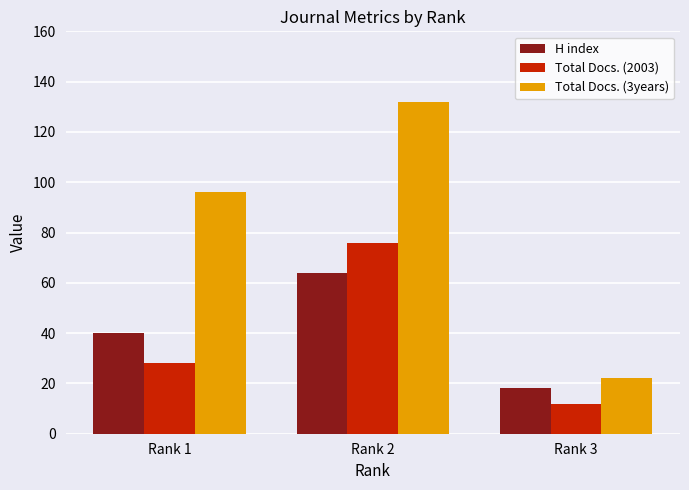

The value of Total Docs. (3years) at Rank 1 is 96. True or false?

True